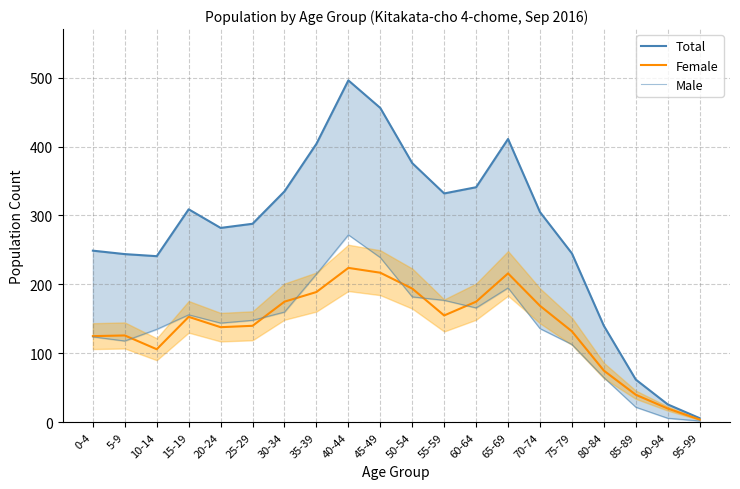

What position from the right is 70-74?

6